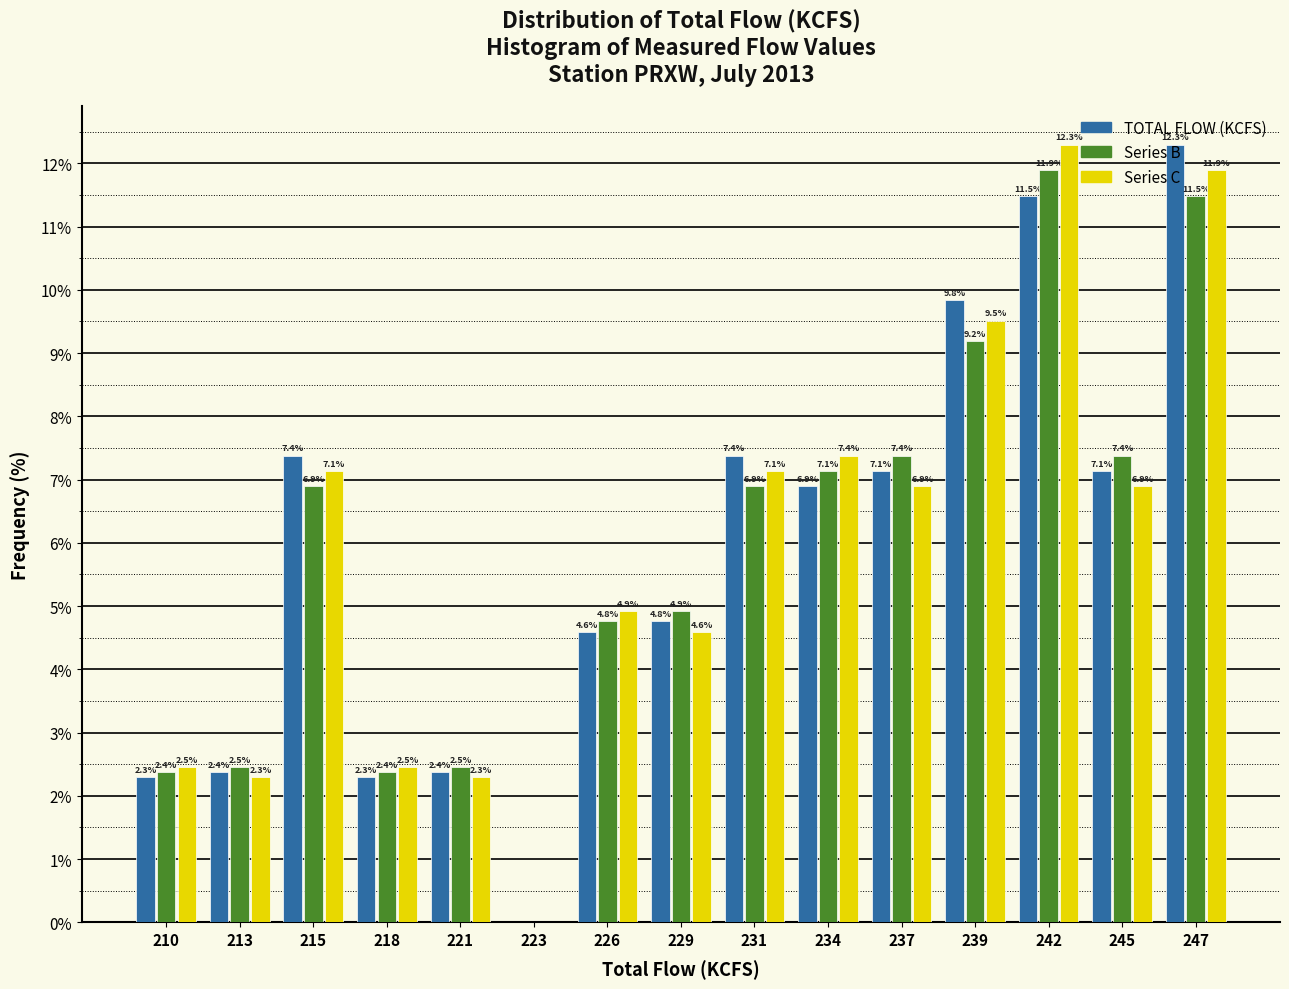

In the TOTAL FLOW (KCFS) series, which range on the x-axis has the tallest bar?

246.0 to 248.5